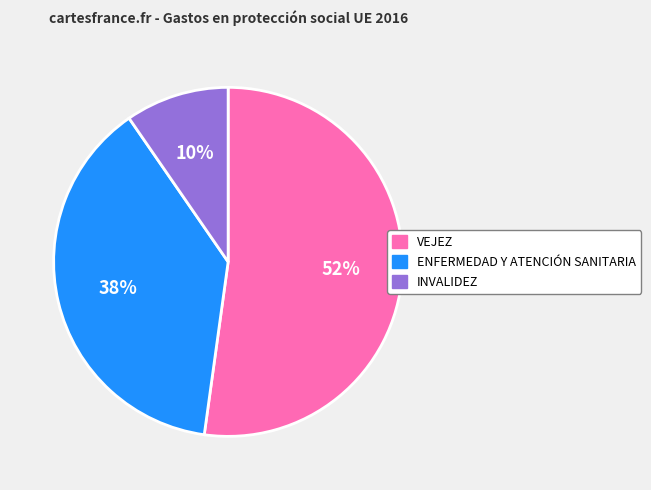

Does VEJEZ account for over 50% of the chart?

Yes